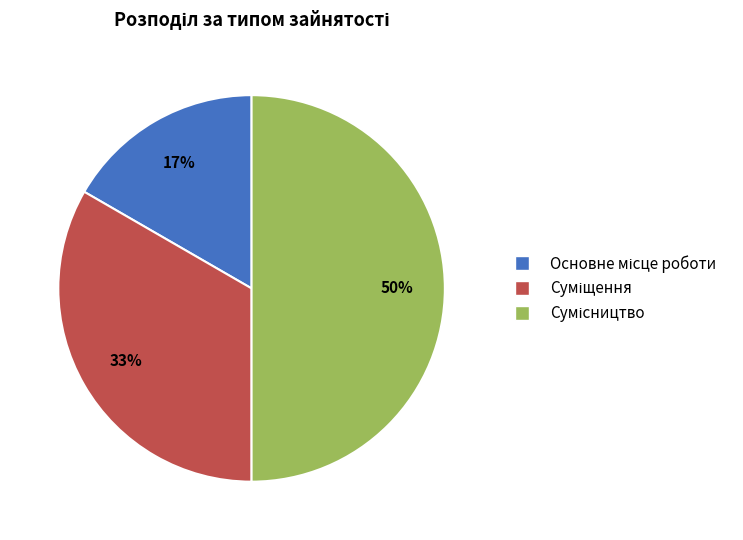

To the nearest percent, what is the difference between the largest and smallest slice percentages?

33%